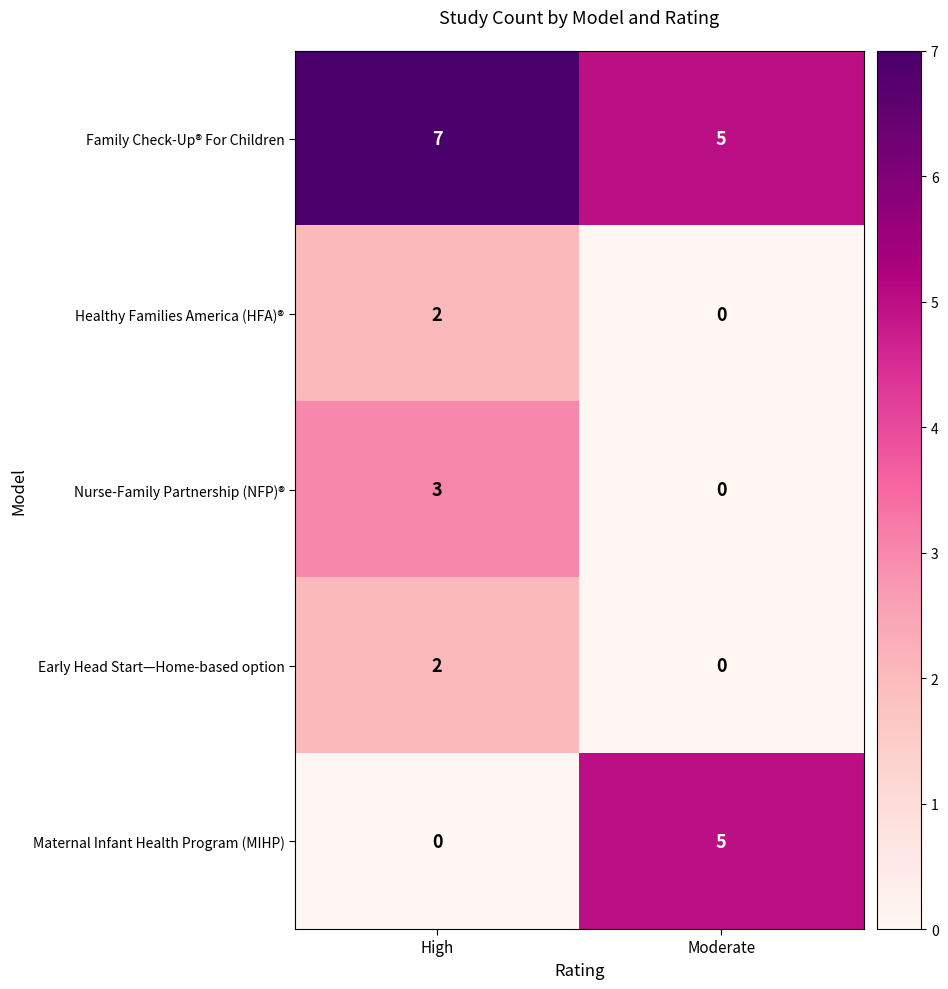

At which label does Nurse-Family Partnership (NFP)® reach its minimum?

Moderate